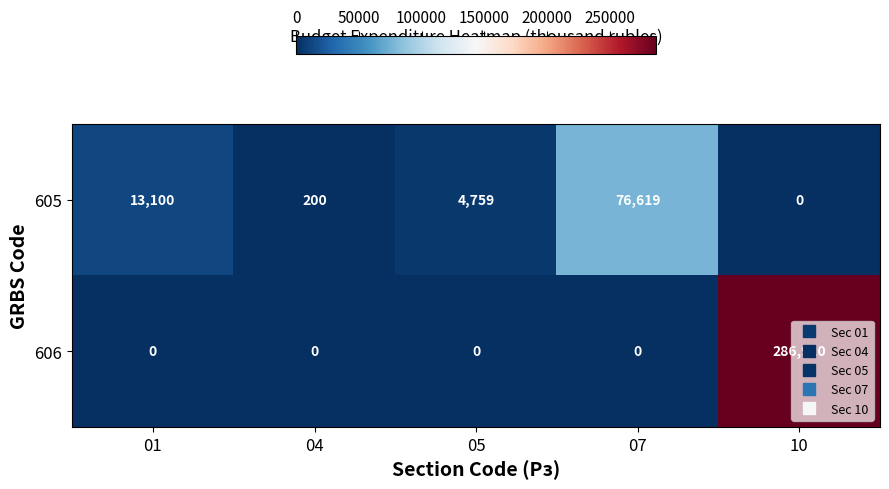

Which series has the largest range (max minus min)?

606